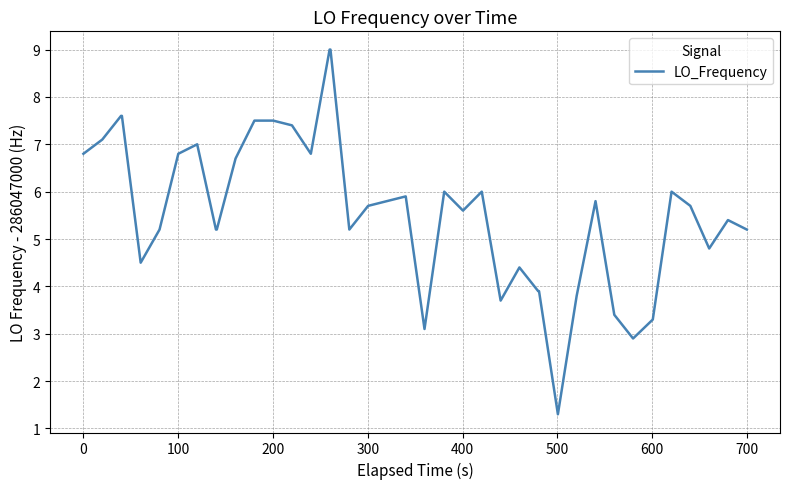

True or false: there are more than 2 points higher than both neighbors.

True